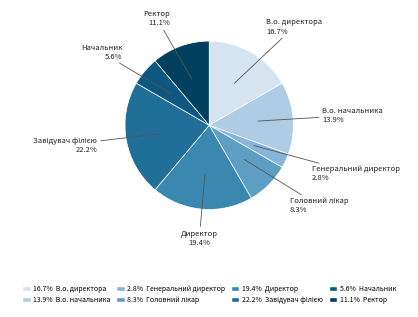

Is there a majority slice in this chart?

No